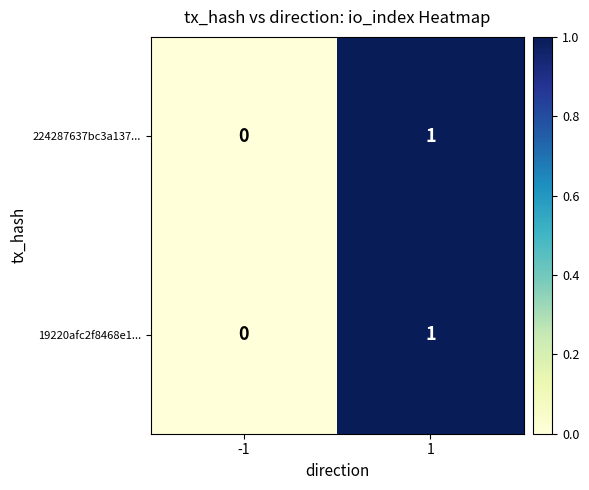

The 19220afc2f8468e1... series shows 1 at -1. True or false?

False